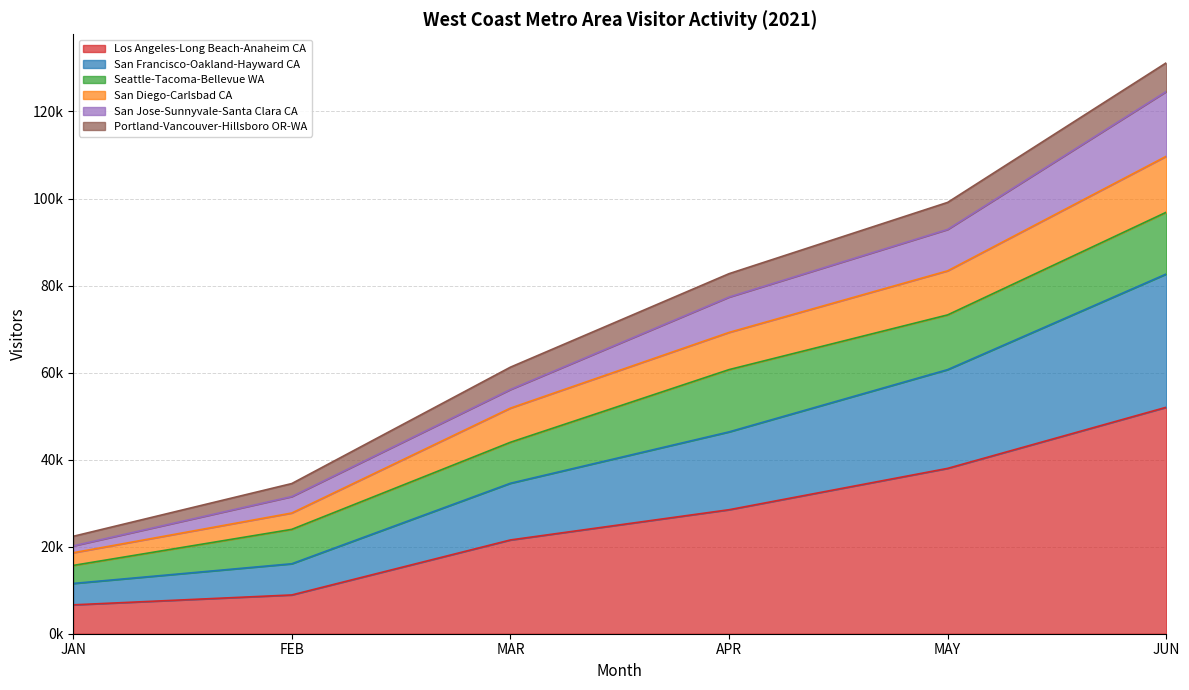

What are all the series names shown in the legend?

Los Angeles-Long Beach-Anaheim CA, San Francisco-Oakland-Hayward CA, Seattle-Tacoma-Bellevue WA, San Diego-Carlsbad CA, San Jose-Sunnyvale-Santa Clara CA, Portland-Vancouver-Hillsboro OR-WA